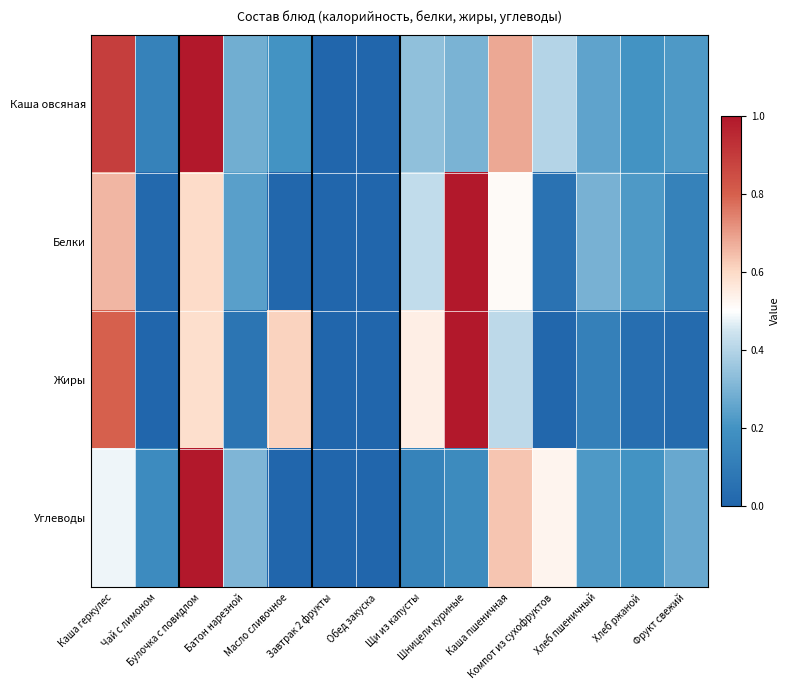

Reading left to right, extract all data points from this chart.

Каша овсяная: Каша геркулес=0.9	Чай с лимоном=0.1	Булочка с повидлом=1.0	Батон нарезной=0.3	Масло сливочное=0.2	Завтрак 2 фрукты=0.0	Обед закуска=0.0	Щи из капусты=0.3	Шницели куриные=0.3	Каша пшеничная=0.7	Компот из сухофруктов=0.4	Хлеб пшеничный=0.3	Хлеб ржаной=0.2	Фрукт свежий=0.2
Белки: Каша геркулес=0.7	Чай с лимоном=0.0	Булочка с повидлом=0.6	Батон нарезной=0.2	Масло сливочное=0.0	Завтрак 2 фрукты=0.0	Обед закуска=0.0	Щи из капусты=0.4	Шницели куриные=1.0	Каша пшеничная=0.5	Компот из сухофруктов=0.1	Хлеб пшеничный=0.3	Хлеб ржаной=0.2	Фрукт свежий=0.1
Жиры: Каша геркулес=0.8	Чай с лимоном=0.0	Булочка с повидлом=0.6	Батон нарезной=0.1	Масло сливочное=0.6	Завтрак 2 фрукты=0.0	Обед закуска=0.0	Щи из капусты=0.5	Шницели куриные=1.0	Каша пшеничная=0.4	Компот из сухофруктов=0.0	Хлеб пшеничный=0.1	Хлеб ржаной=0.0	Фрукт свежий=0.0
Углеводы: Каша геркулес=0.5	Чай с лимоном=0.2	Булочка с повидлом=1.0	Батон нарезной=0.3	Масло сливочное=0.0	Завтрак 2 фрукты=0.0	Обед закуска=0.0	Щи из капусты=0.1	Шницели куриные=0.2	Каша пшеничная=0.6	Компот из сухофруктов=0.5	Хлеб пшеничный=0.2	Хлеб ржаной=0.2	Фрукт свежий=0.3